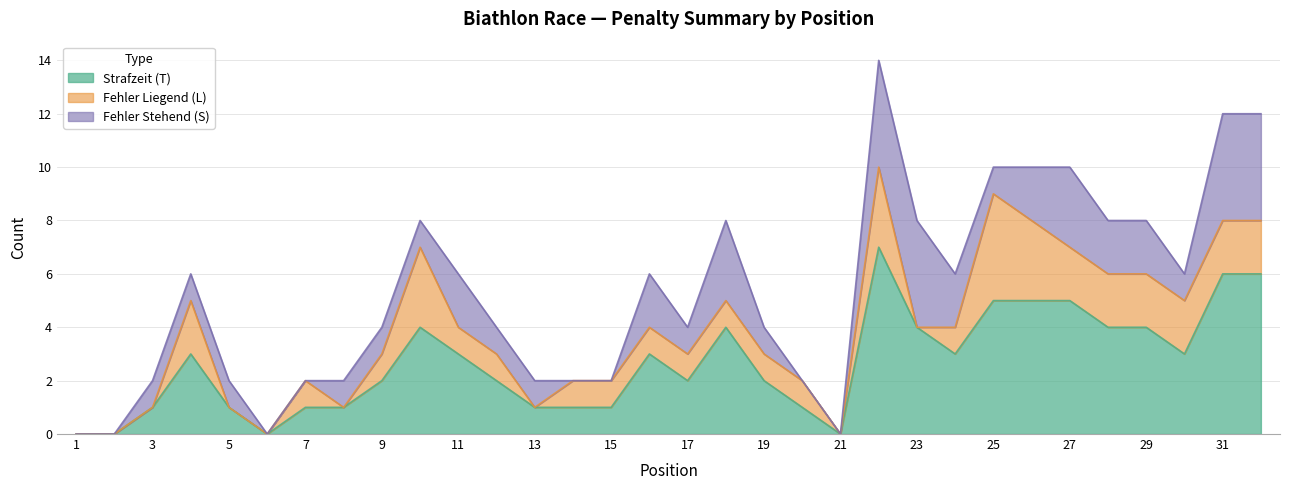

What is the sum of all Strafzeit (T) values?

85